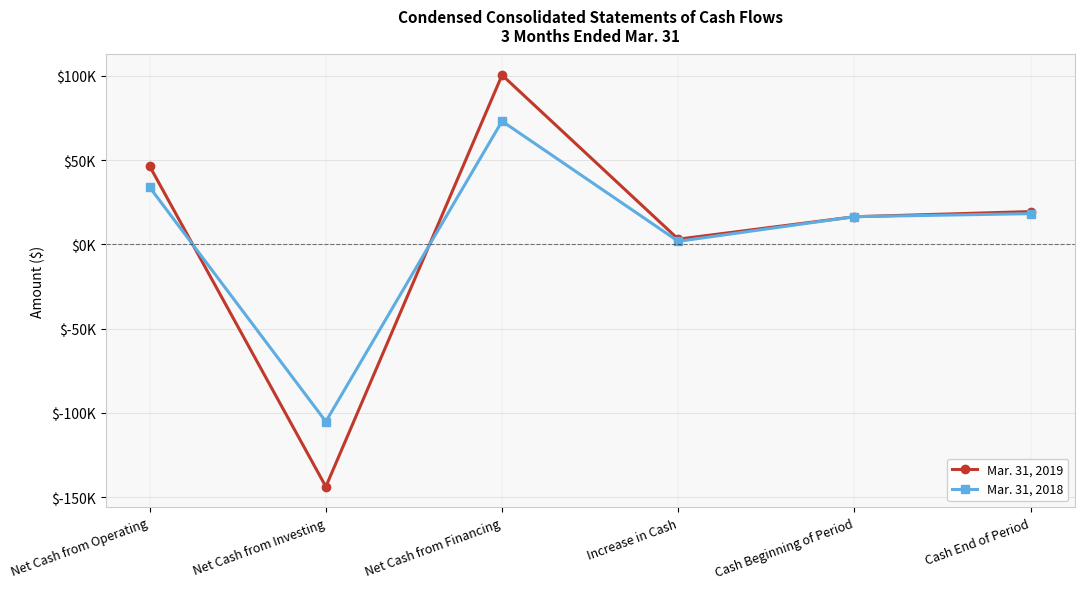

What is the sum of the Mar. 31, 2018 values at Cash End of Period and Net Cash from Investing?

-86914